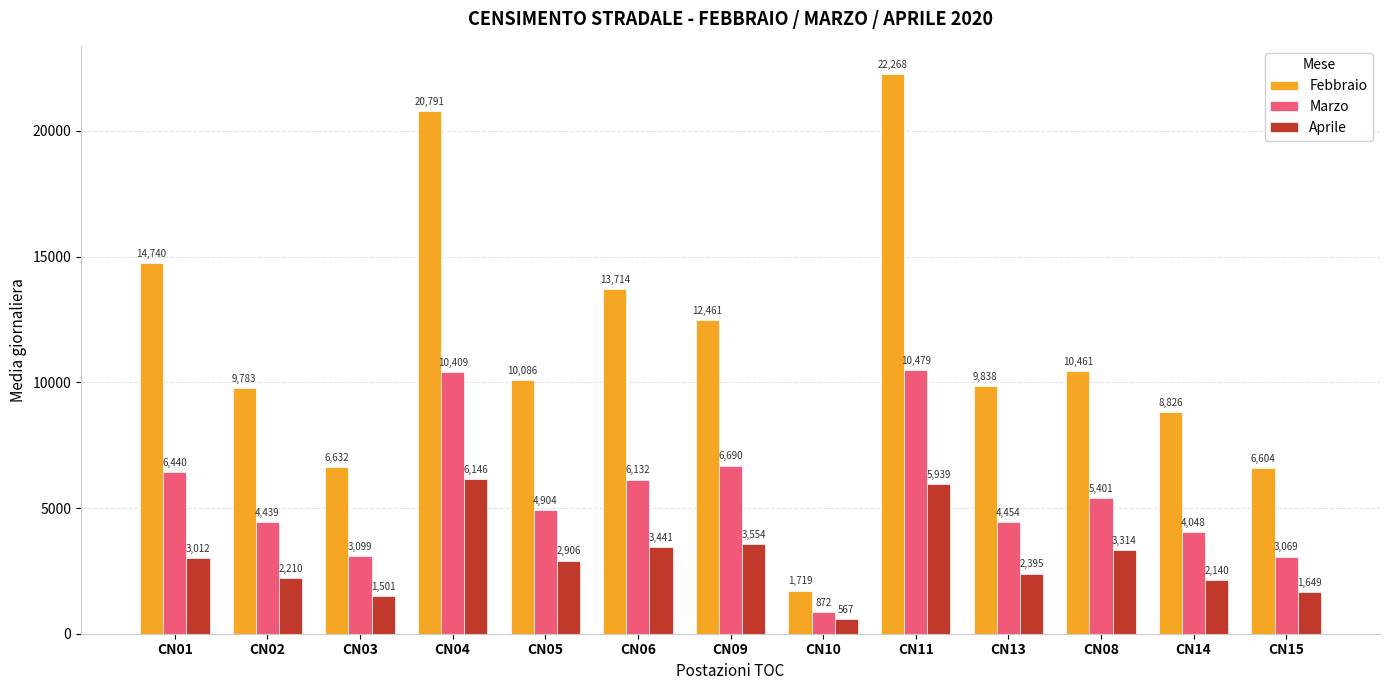

What is the spread (max minus min) of values at CN06?

10273